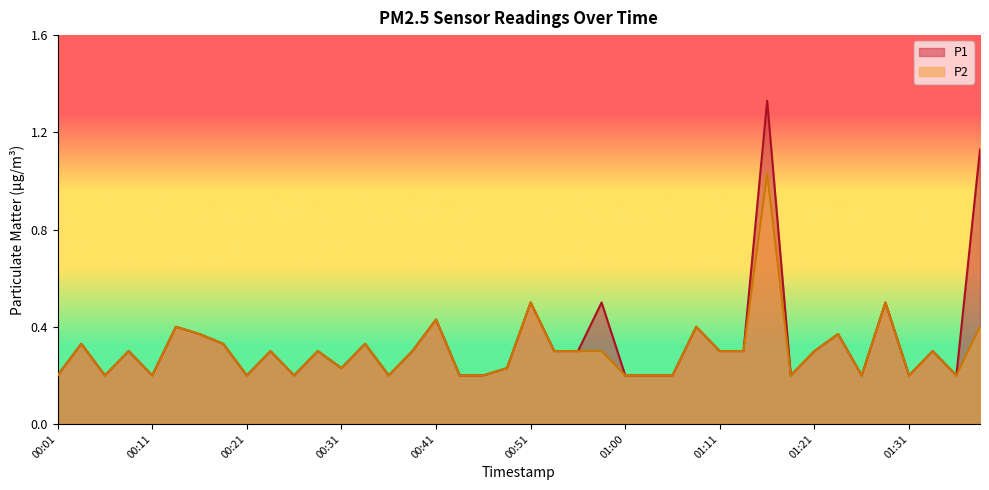

At which label is P2 closest to 0?

00:01